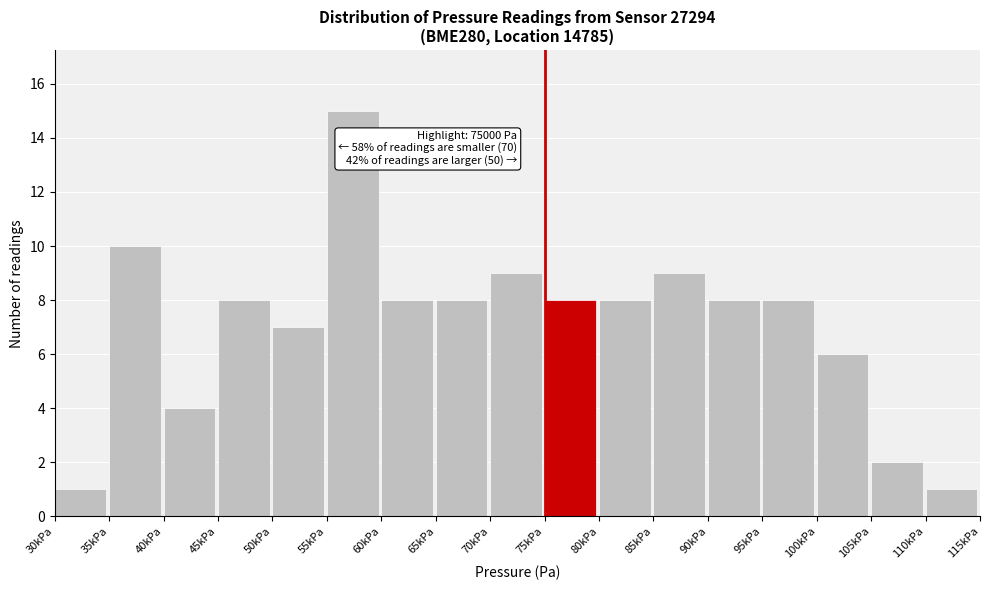

Reading left to right, transcribe all the data shown in this chart.

30kPa=1	35kPa=10	40kPa=4	45kPa=8	50kPa=7	55kPa=15	60kPa=8	65kPa=8	70kPa=9	75kPa=8	80kPa=8	85kPa=9	90kPa=8	95kPa=8	100kPa=6	105kPa=2	110kPa=1